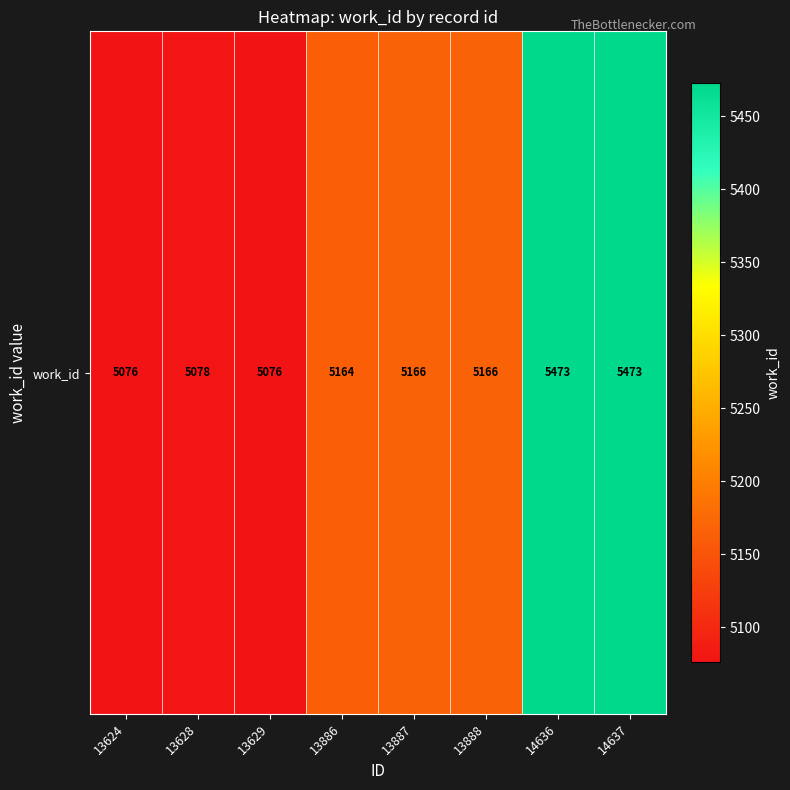

The chart shows a value of 5076 at 13624. True or false?

True